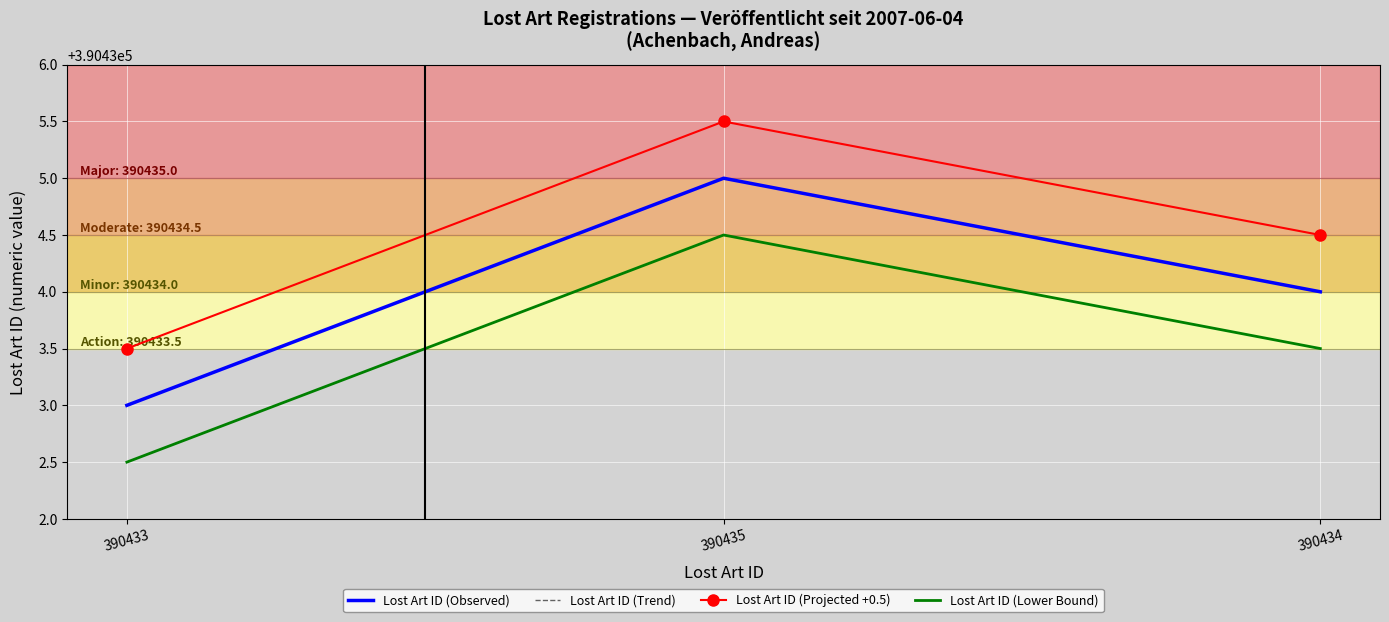

What value does the Lost Art ID (Lower Bound) series have at 390435?

390434.5